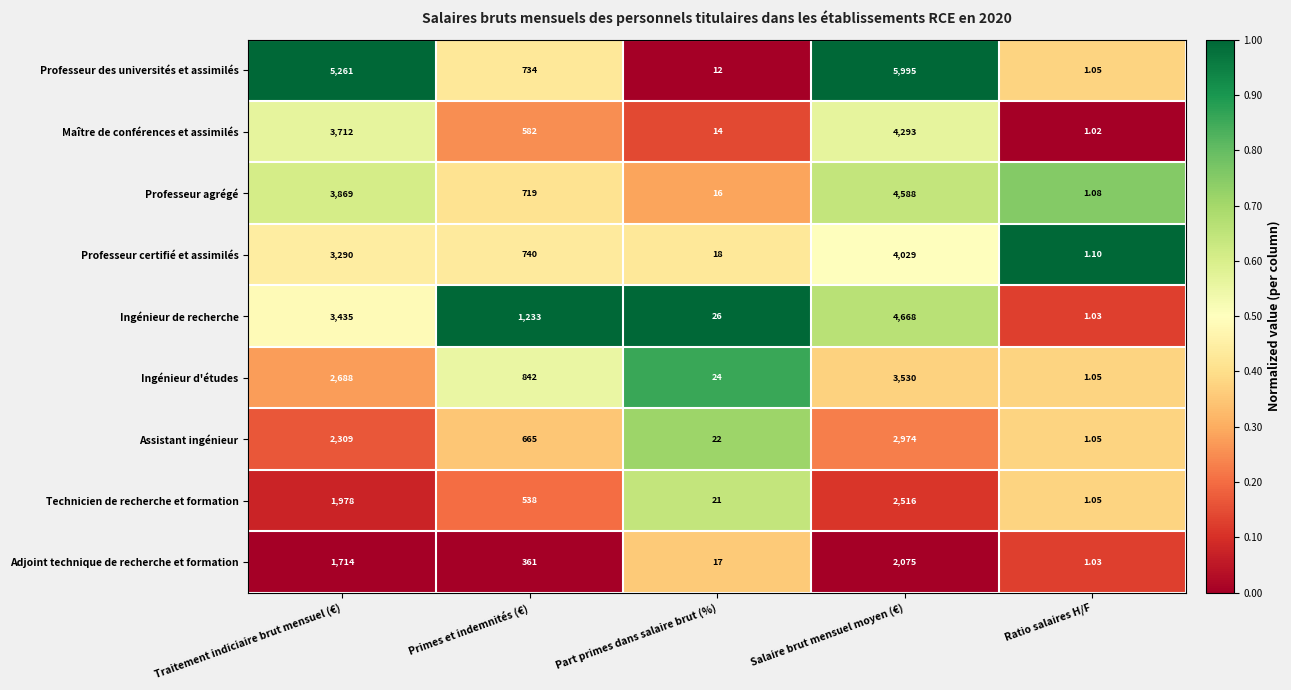

At which label does Adjoint technique de recherche et formation reach its minimum?

Ratio salaires H/F